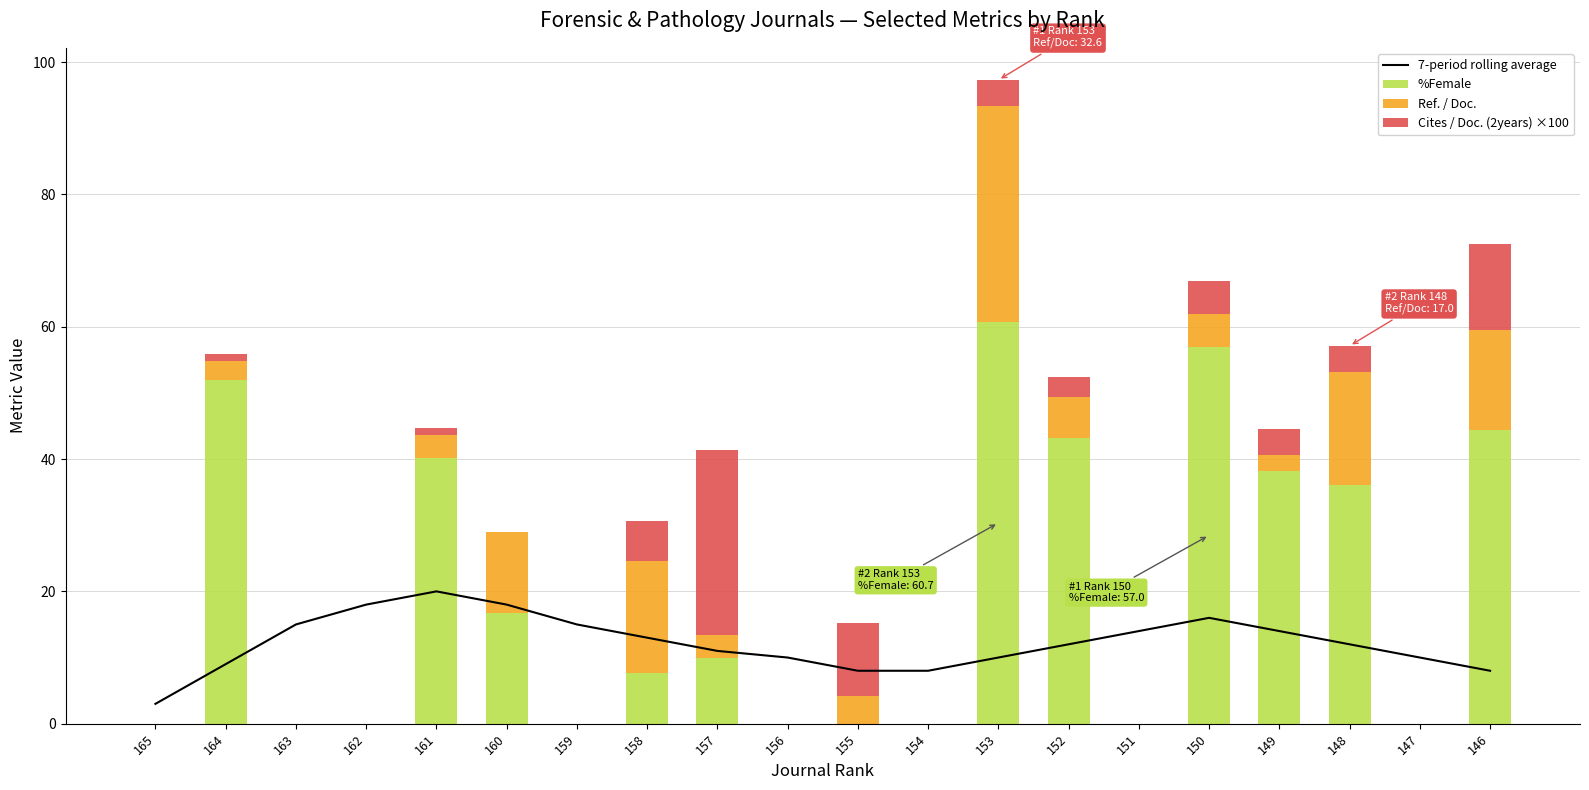

What is the difference between the second highest and second lowest values in the Cites / Doc. (2years) ×100 series?

13.0